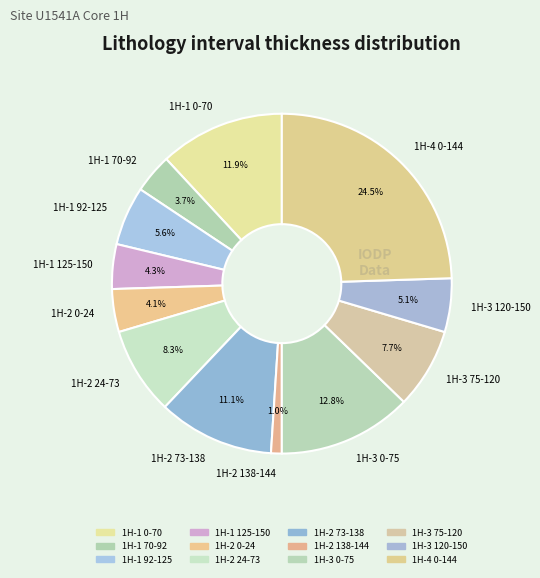

Which category has the smallest portion of the pie?

1H-2 138-144